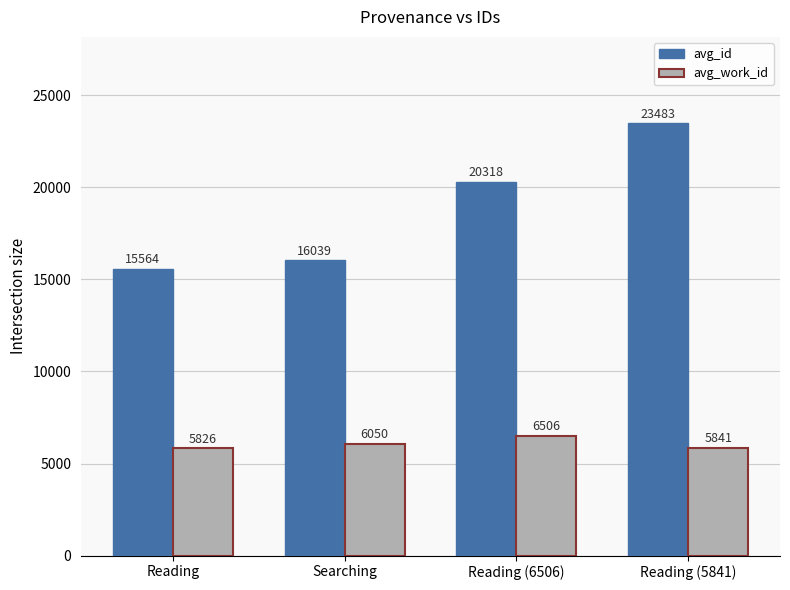

At which label does avg_id reach its peak?

Reading (5841)